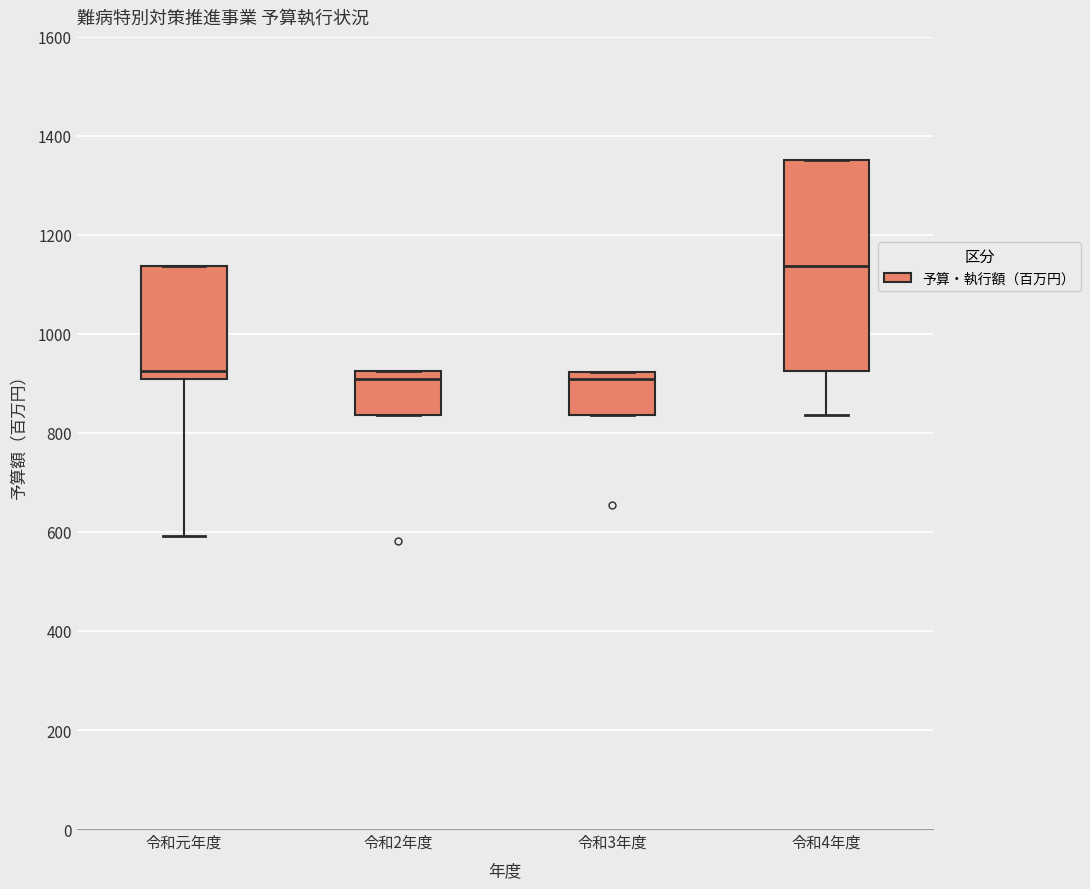

Where is the lower edge of the box for 令和3年度 on the y-axis? The values are not printed on the chart, so give them approximately, as read against the axis.

840